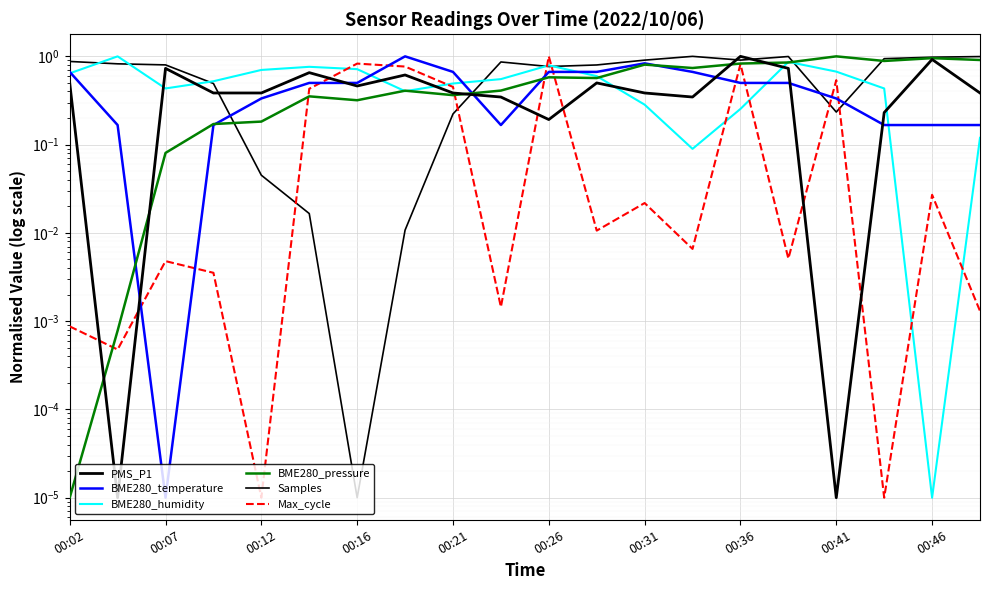

How many interior local peaks does the Max_cycle series have?

7